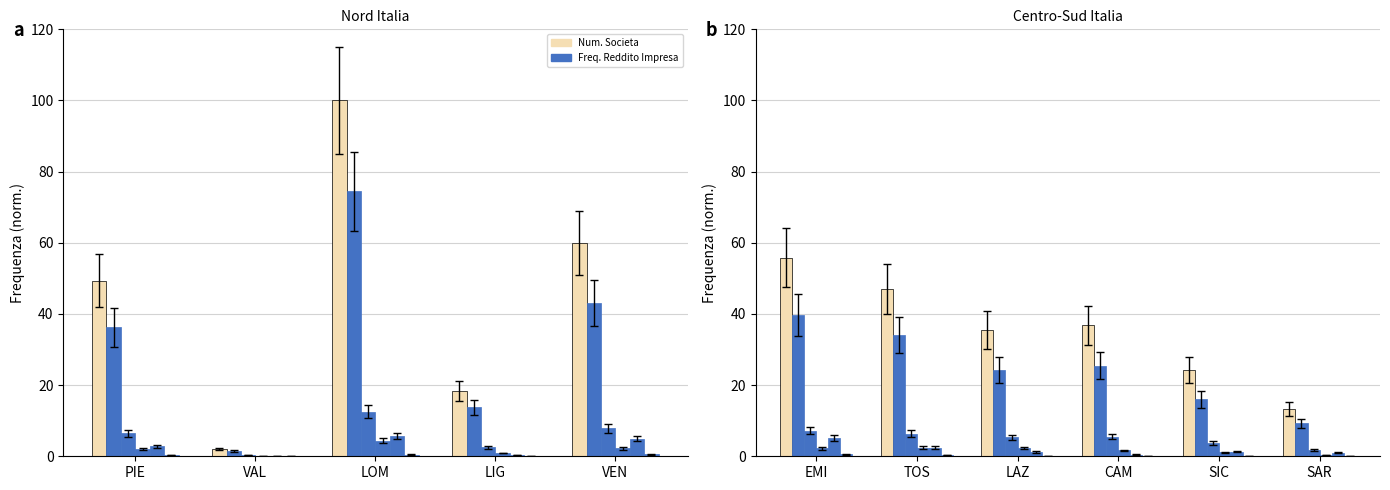

What is the average value of the Num. Societa series?

35.5